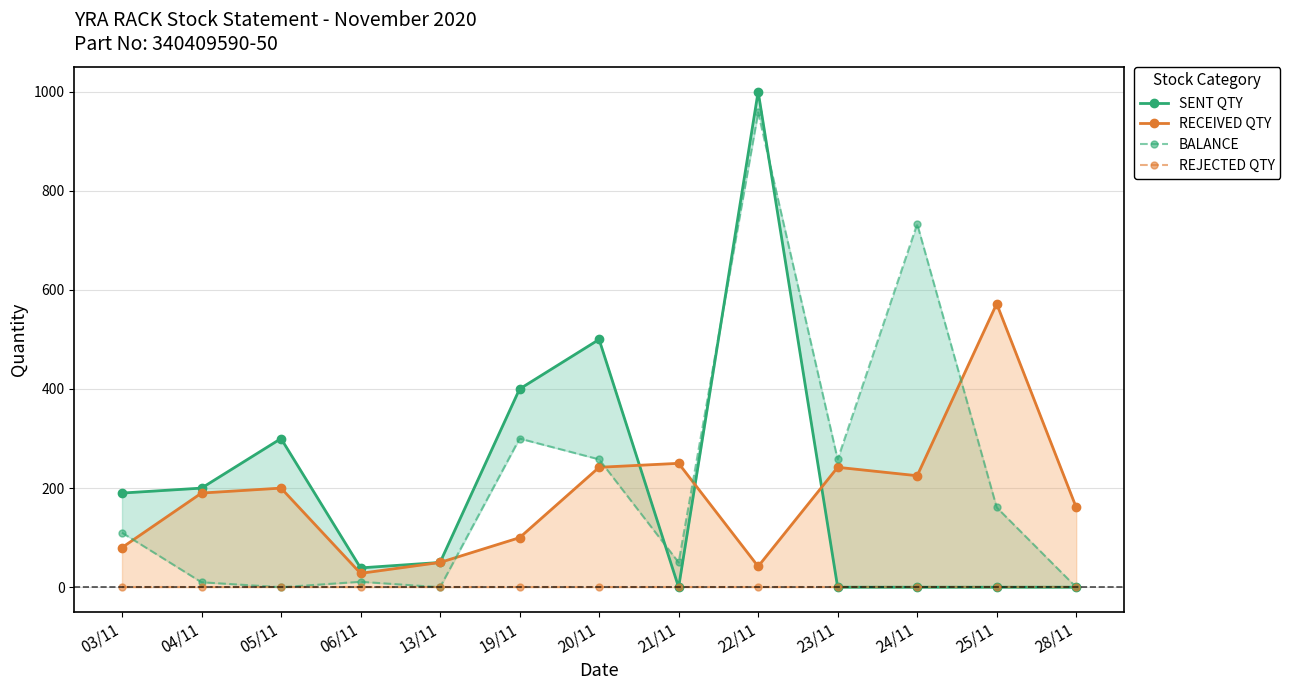

Reading left to right, extract all data points from this chart.

SENT QTY: 03/11=190	04/11=200	05/11=300	06/11=39	13/11=50	19/11=400	20/11=500	21/11=0	22/11=1000	23/11=0	24/11=0	25/11=0	28/11=0
RECEIVED QTY: 03/11=80	04/11=190	05/11=200	06/11=28	13/11=50	19/11=100	20/11=242	21/11=250	22/11=42	23/11=242	24/11=225	25/11=572	28/11=161
BALANCE: 03/11=110	04/11=10	05/11=0	06/11=11	13/11=0	19/11=300	20/11=258	21/11=50	22/11=958	23/11=258	24/11=733	25/11=161	28/11=0
REJECTED QTY: 03/11=0	04/11=0	05/11=0	06/11=0	13/11=0	19/11=0	20/11=0	21/11=0	22/11=0	23/11=0	24/11=0	25/11=0	28/11=0